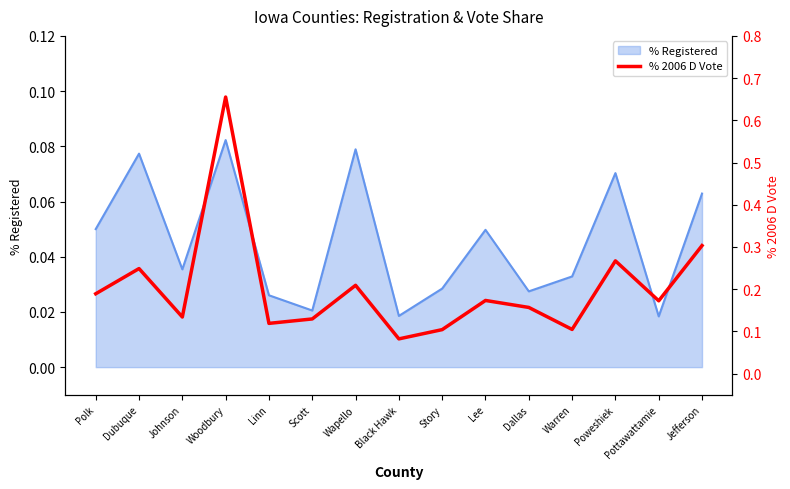

What is the maximum value shown in the chart?

0.7